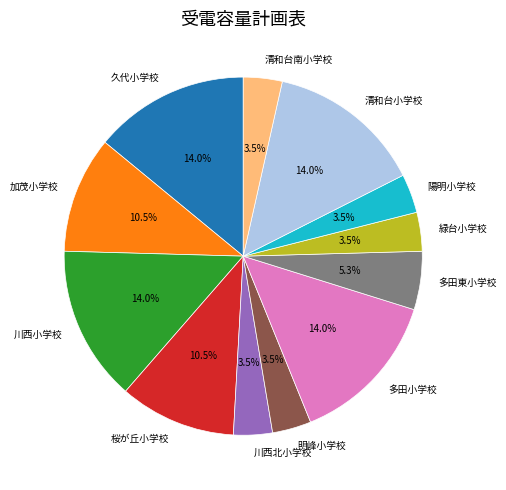

What is the ratio of the value at 川西小学校 to the value at 清和台小学校?

1.0